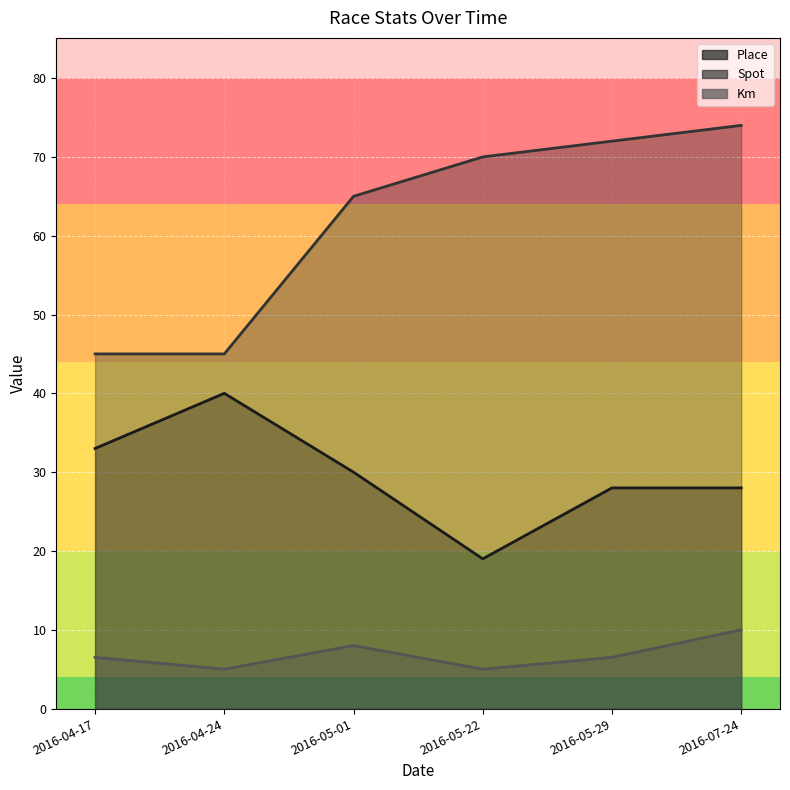

What is the sum of all Place values?

178.0